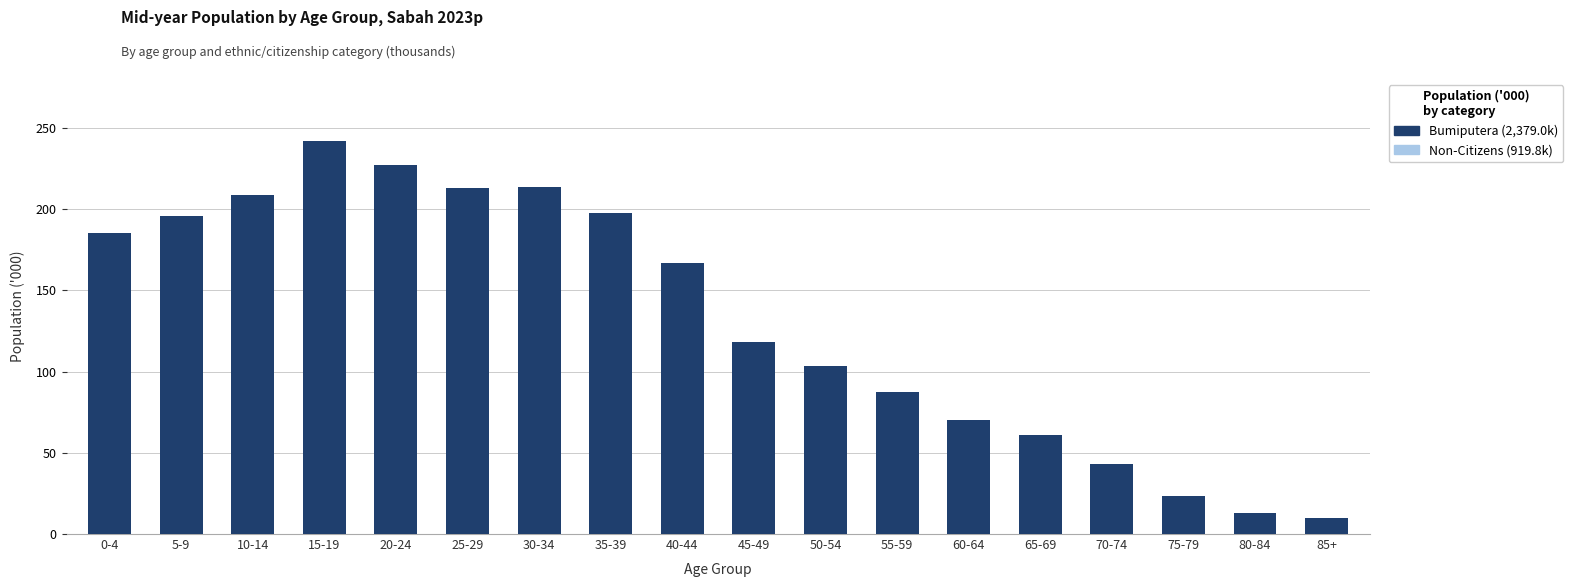

How many bars are there in total?

36